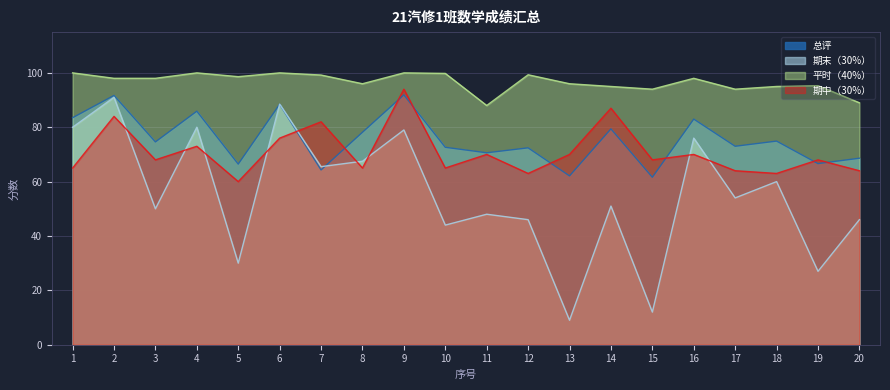

Reading left to right, extract all data points from this chart.

总评: 1=83.5	2=91.7	3=74.6	4=85.9	5=66.4	6=88.5	7=64.3	8=78.2	9=91.9	10=72.6	11=70.6	12=72.4	13=62.1	14=79.4	15=61.6	16=83.0	17=73.0	18=74.9	19=66.6	20=68.6
期末（30%）: 1=80.0	2=91.0	3=50.0	4=80.0	5=30.0	6=88.5	7=65.5	8=67.5	9=79.0	10=44.0	11=48.0	12=46.0	13=9.0	14=51.0	15=12.0	16=76.0	17=54.0	18=60.0	19=27.0	20=46.0
平时（40%）: 1=100.0	2=98.0	3=98.0	4=100.0	5=98.6	6=100.0	7=99.2	8=96.0	9=100.0	10=99.8	11=88.0	12=99.3	13=96.0	14=95.0	15=94.0	16=98.0	17=94.0	18=95.0	19=95.3	20=89.0
期中（30%）: 1=65.0	2=84.0	3=68.0	4=73.0	5=60.0	6=76.0	7=82.0	8=65.0	9=94.0	10=65.0	11=70.0	12=63.0	13=70.0	14=87.0	15=68.0	16=70.0	17=64.0	18=63.0	19=68.0	20=64.0